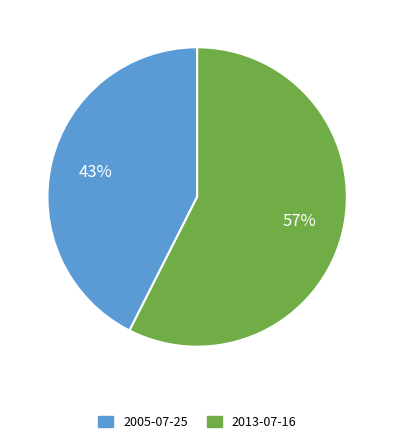

To the nearest percent, what is the average slice percentage?

50%